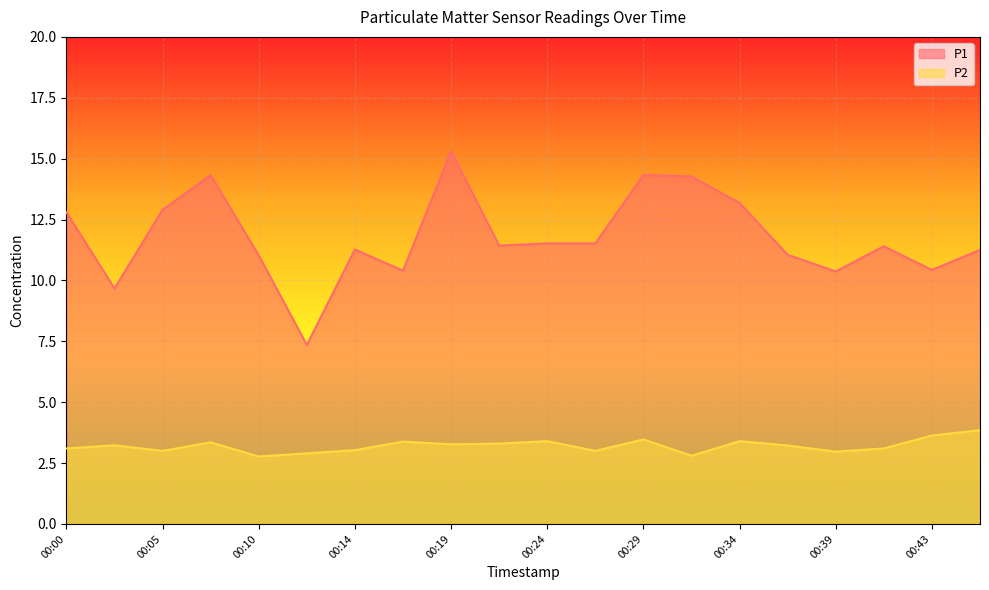

True or false: P1 has a value of 9.7 at 00:02.

True